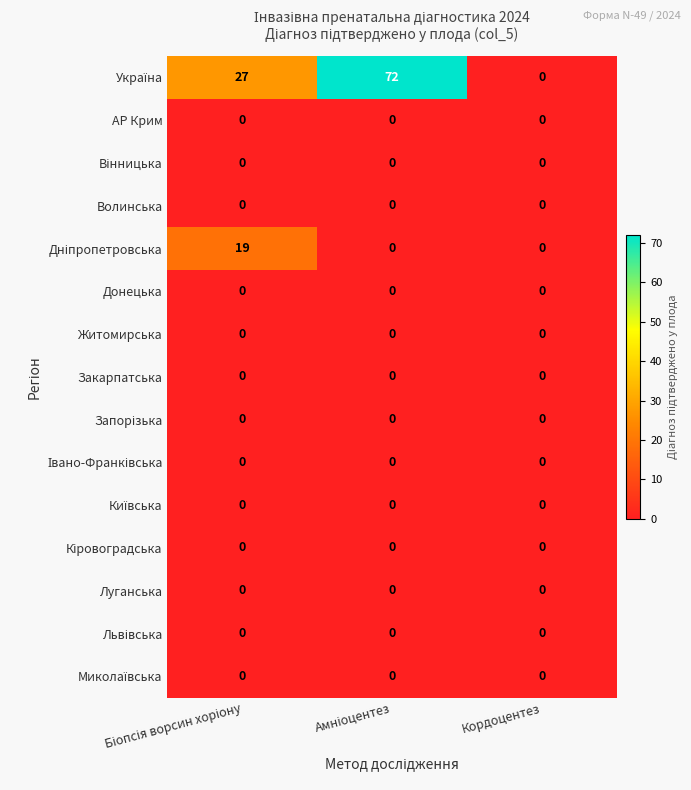

Is it true that Закарпатська equals 0 at Кордоцентез?

True